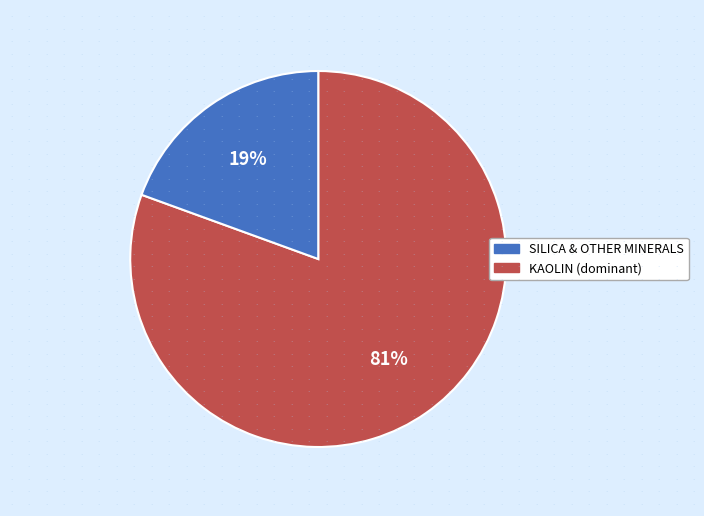

Does any single category account for the majority?

Yes